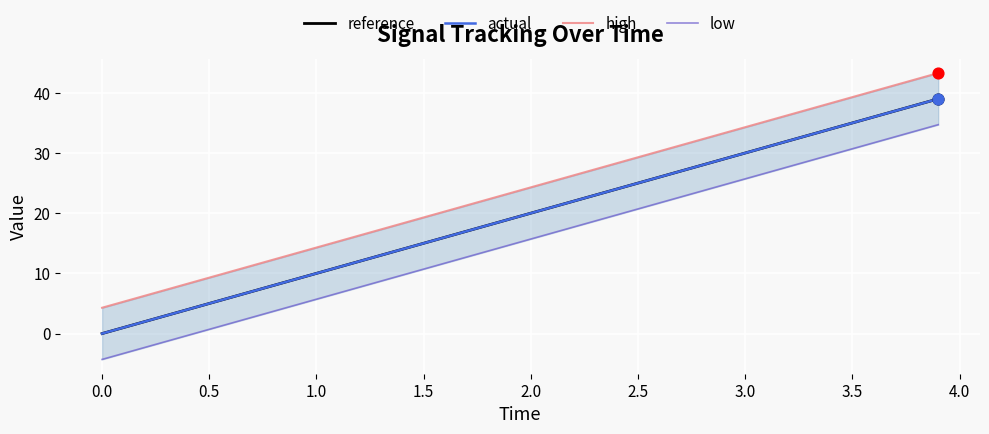

At how many categories does at least one series exceed 33?

4